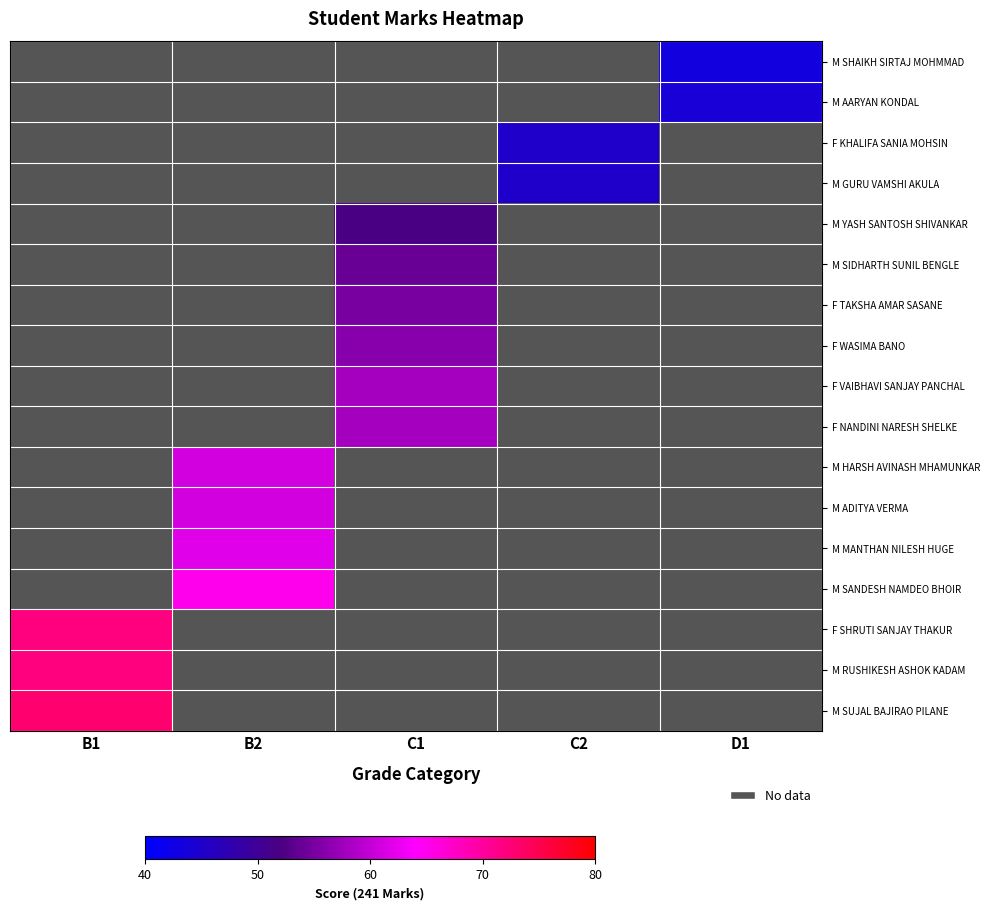

Which label corresponds to the largest value in the chart?

B1